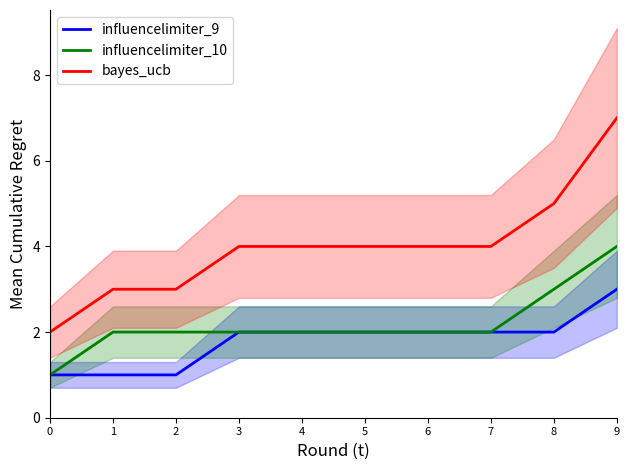

Which series has the widest spread of values?

bayes_ucb